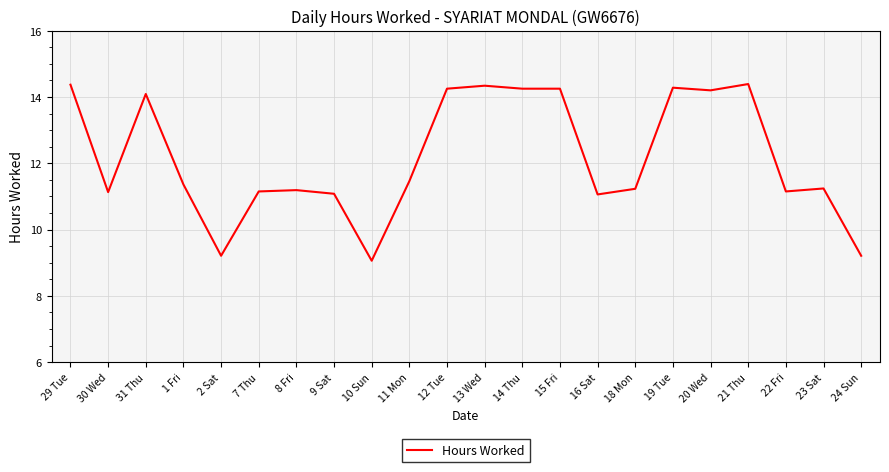

What is the difference between the maximum and minimum values?

5.3